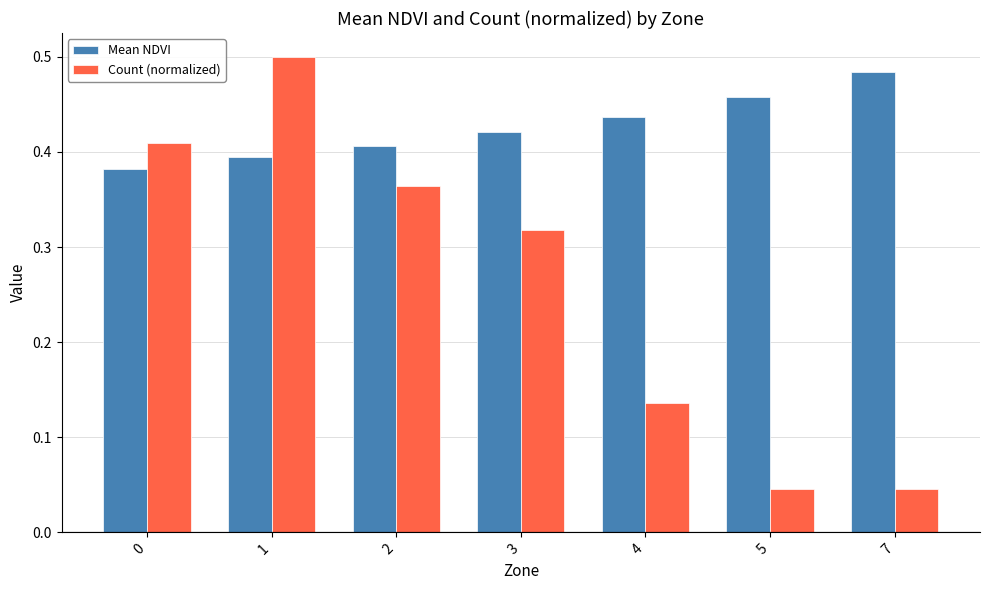

Does the chart contain any negative values?

No